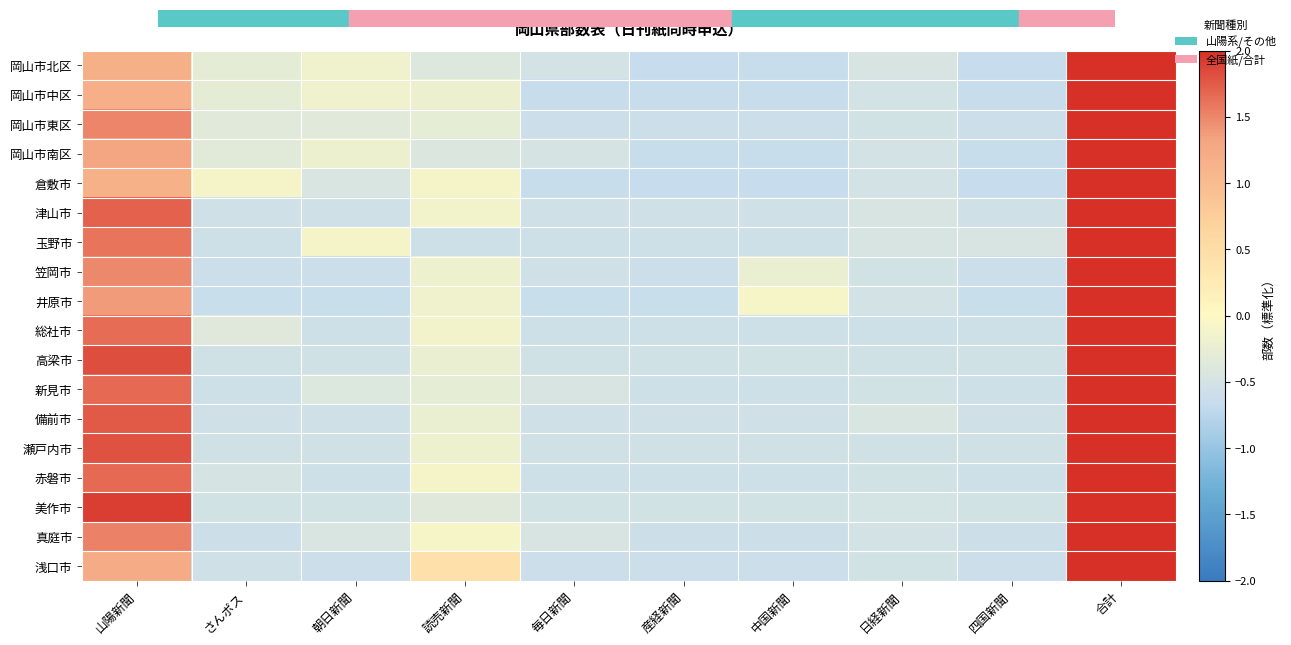

Between 合計 and 山陽新聞, which is larger?

合計